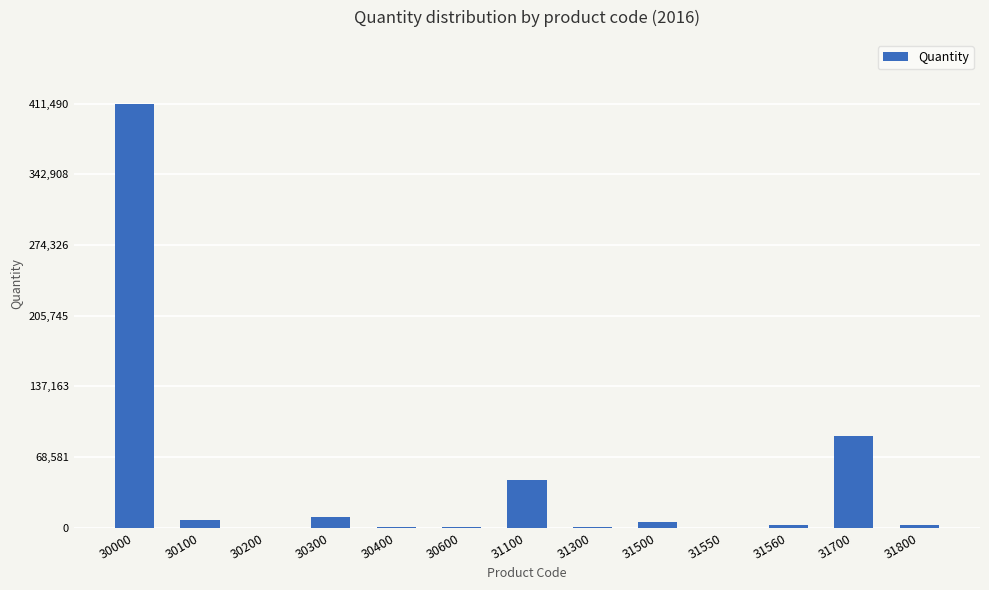

Count the number of data series in this chart.

1